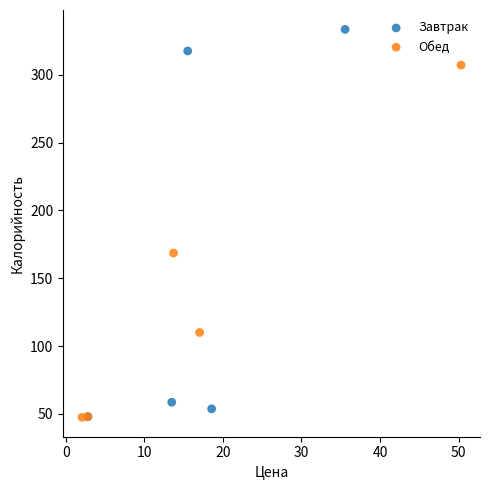

What are all the series names shown in the legend?

Завтрак, Обед